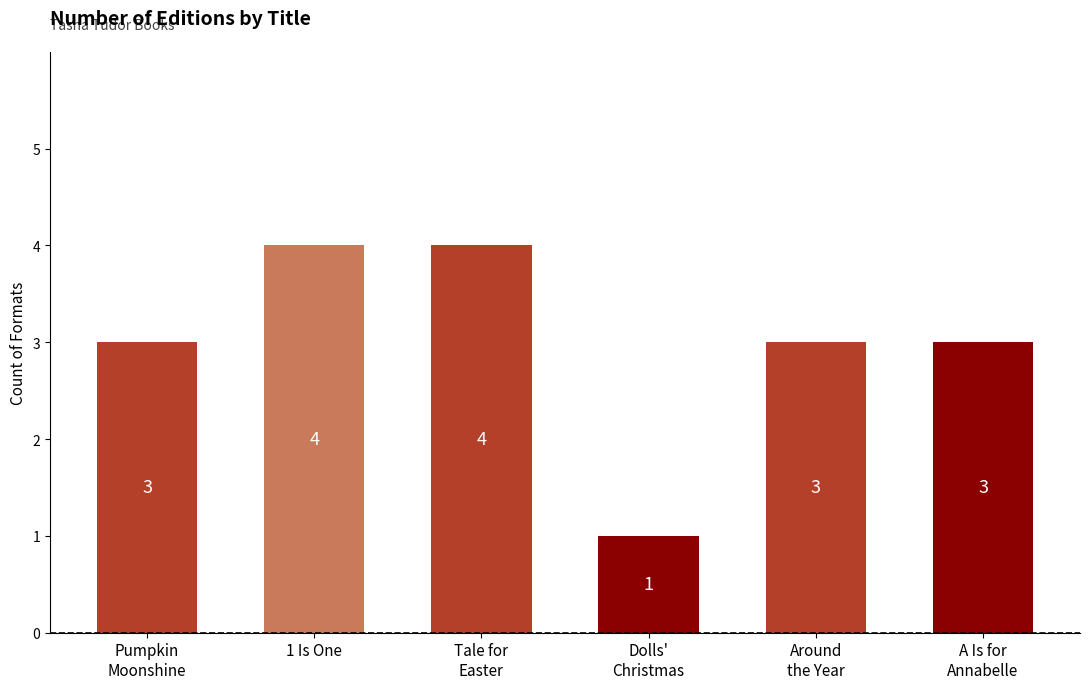

Reading left to right, list all the values displayed in this chart.

3	4	4	1	3	3